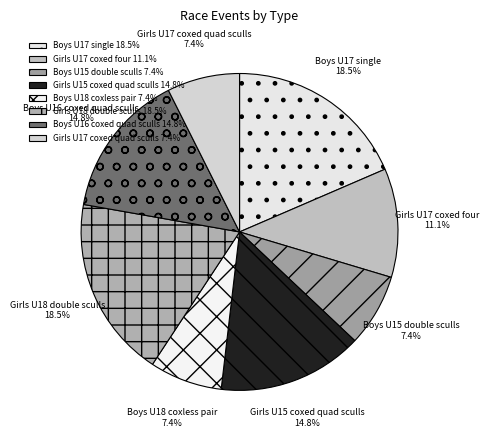

Count the number of slices in the pie.

8